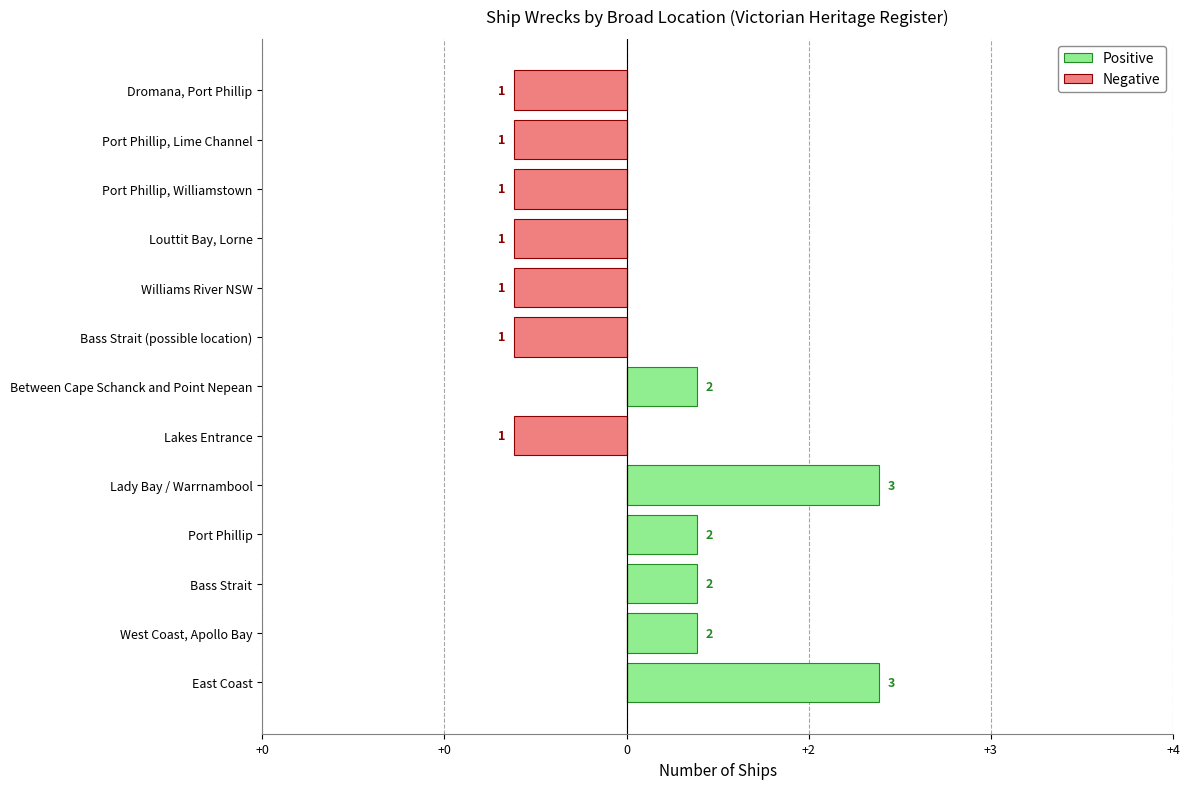

Reading left to right, transcribe all the data shown in this chart.

Positive: 1.4	0.4	0.4	0.4	1.4	0.0	0.4	0.0	0.0	0.0	0.0	0.0	0.0
Negative: 0.0	0.0	0.0	0.0	0.0	-0.6	0.0	-0.6	-0.6	-0.6	-0.6	-0.6	-0.6